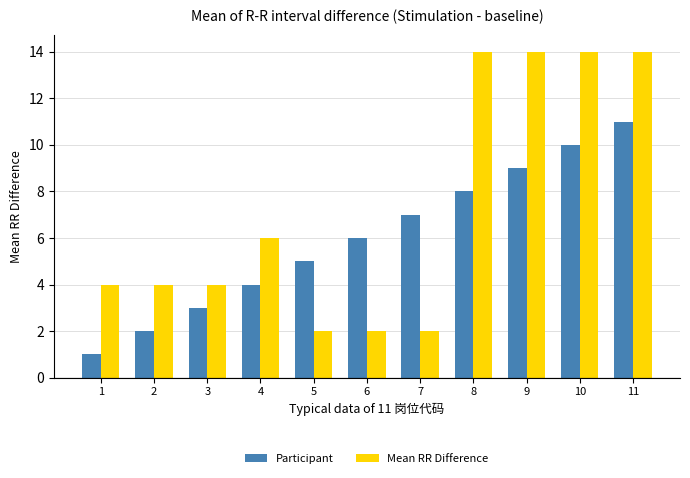

What is the difference between the second highest and minimum values in the Mean RR Difference series?

12